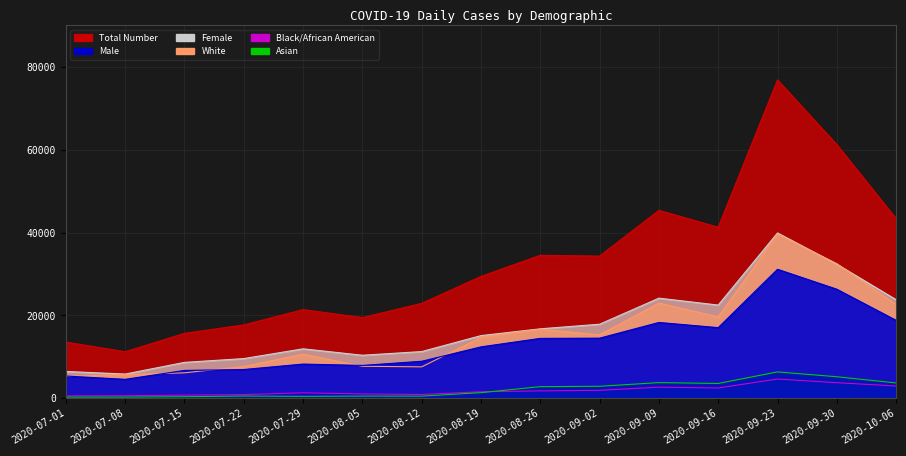

Which series has the largest total across all categories?

Total Number